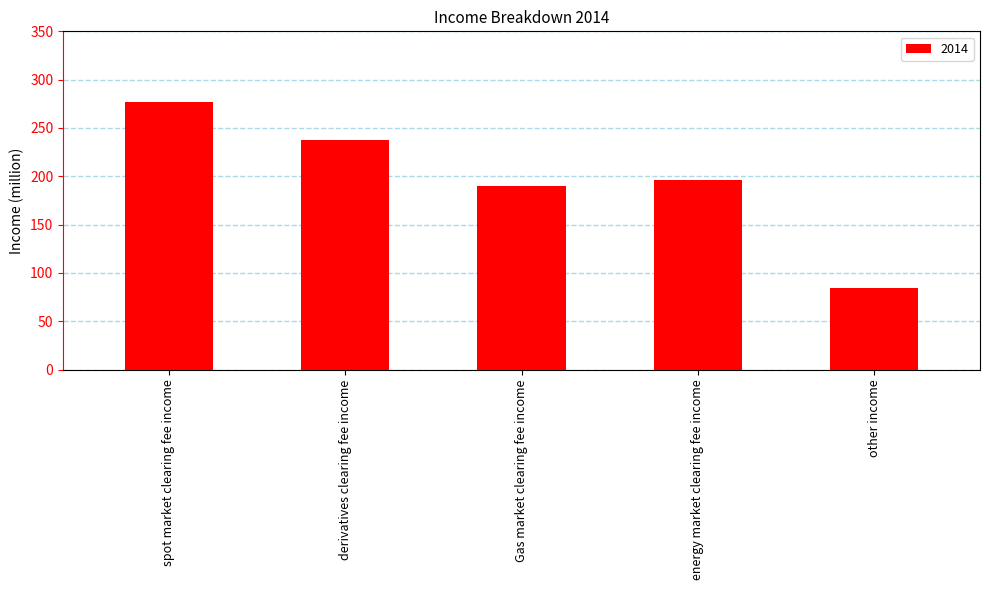

What is the difference between the maximum and minimum values?

192.9